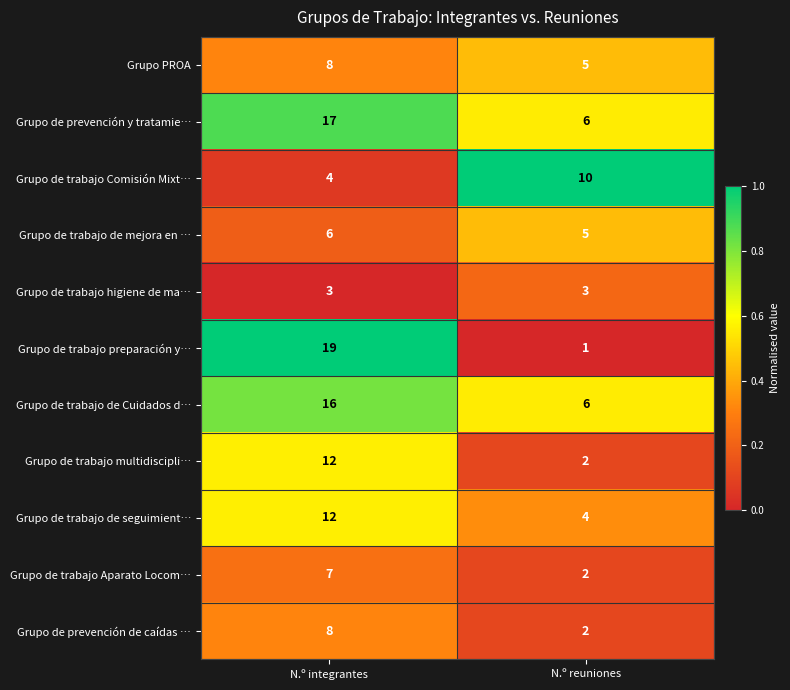

Reading right to left, transcribe all the data shown in this chart.

Grupo PROA: 5	8
Grupo de prevención y tratamie…: 6	17
Grupo de trabajo Comisión Mixt…: 10	4
Grupo de trabajo de mejora en …: 5	6
Grupo de trabajo higiene de ma…: 3	3
Grupo de trabajo preparación y…: 1	19
Grupo de trabajo de Cuidados d…: 6	16
Grupo de trabajo multidiscipli…: 2	12
Grupo de trabajo de seguimient…: 4	12
Grupo de trabajo Aparato Locom…: 2	7
Grupo de prevención de caídas …: 2	8